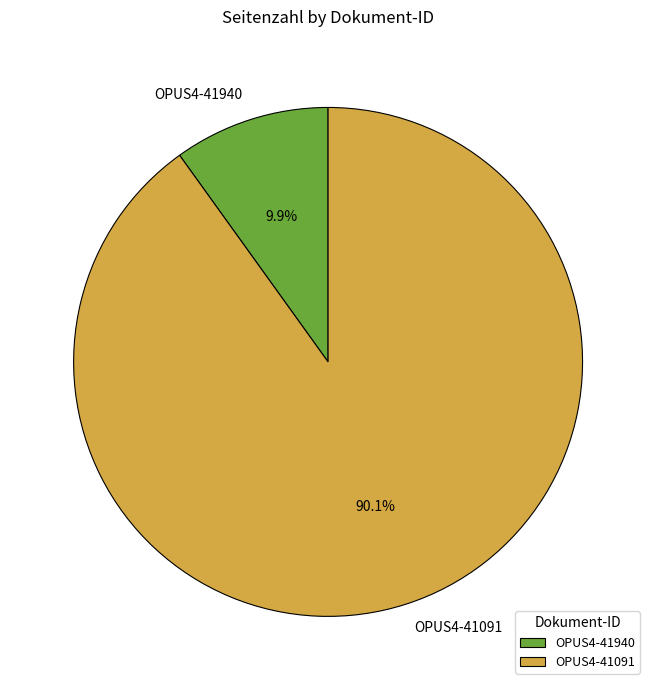

To the nearest percent, what is the average slice percentage?

50%